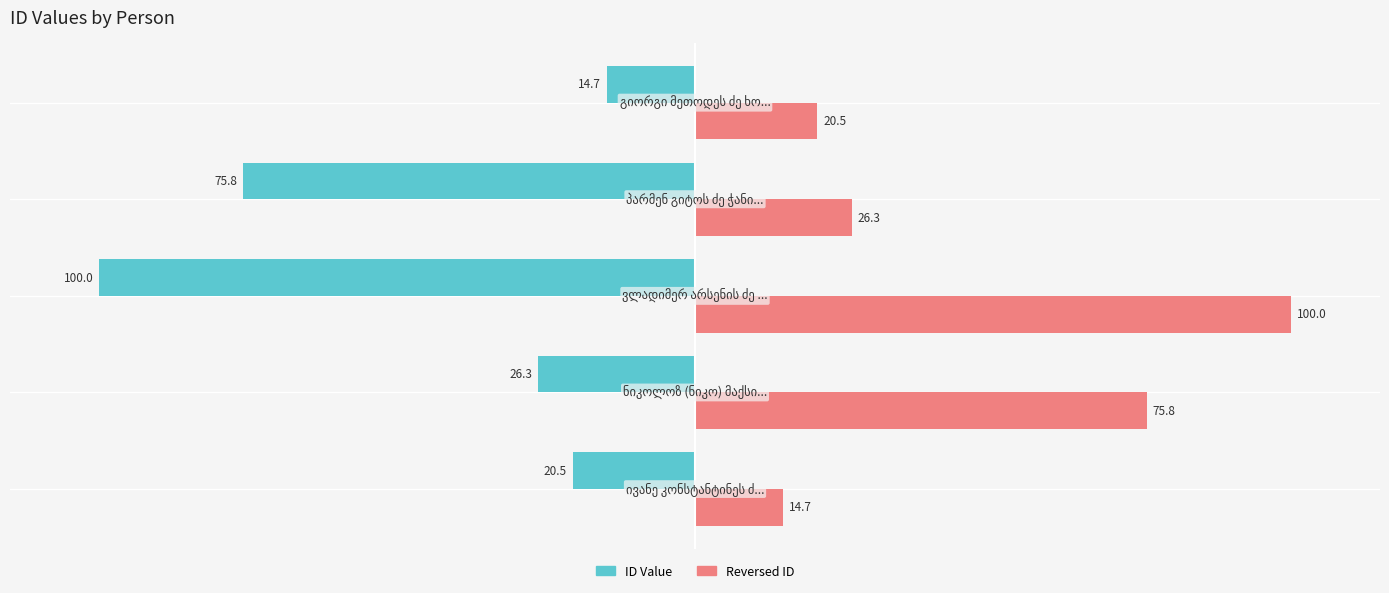

Rank the series by their average value, from highest to lowest.

Reversed ID, ID Value